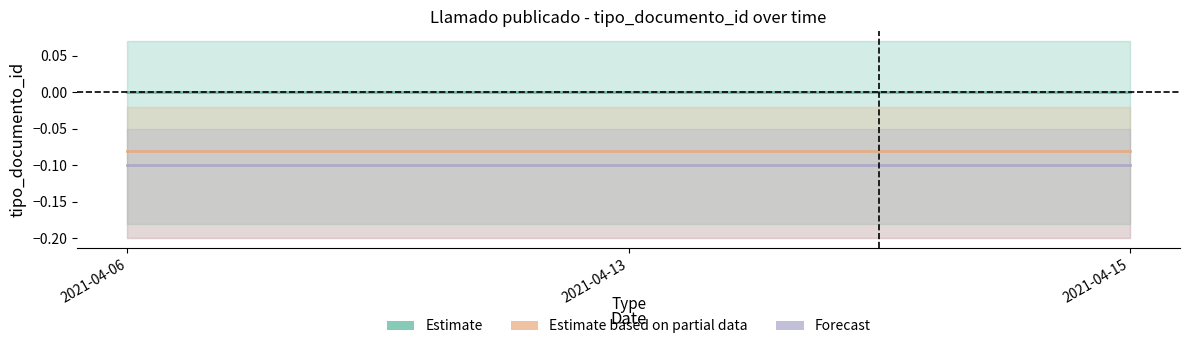

Count the number of data series in this chart.

3